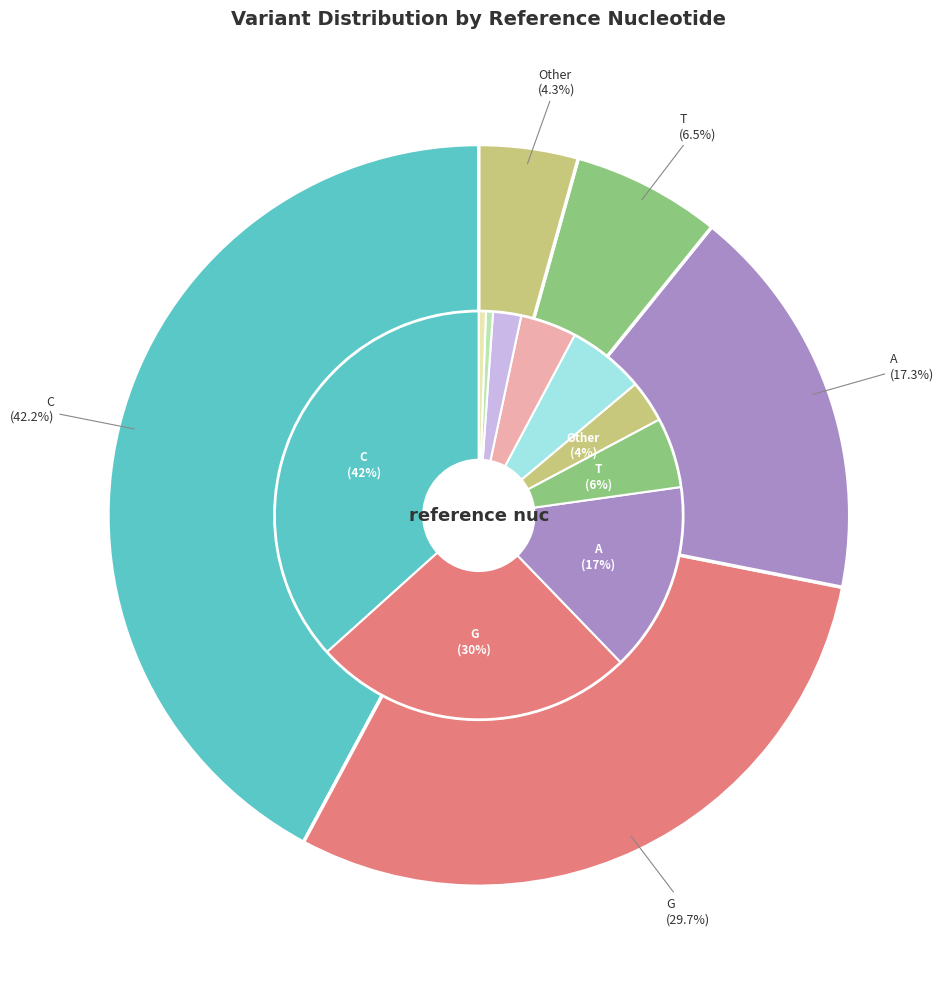

The G slice represents 18% of the pie. True or false?

False